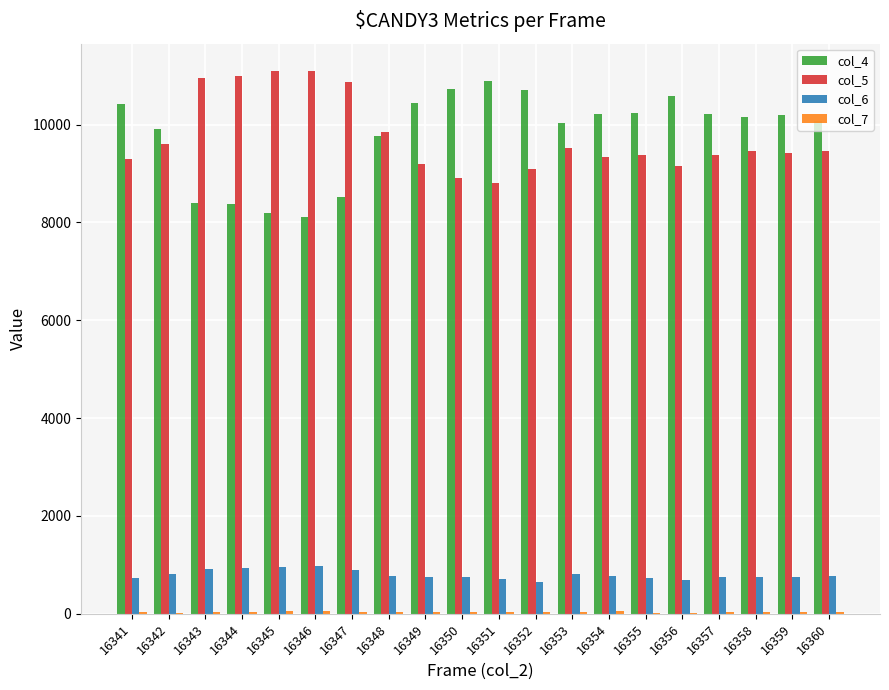

Is it true that col_4 equals 14698 at 16345?

False